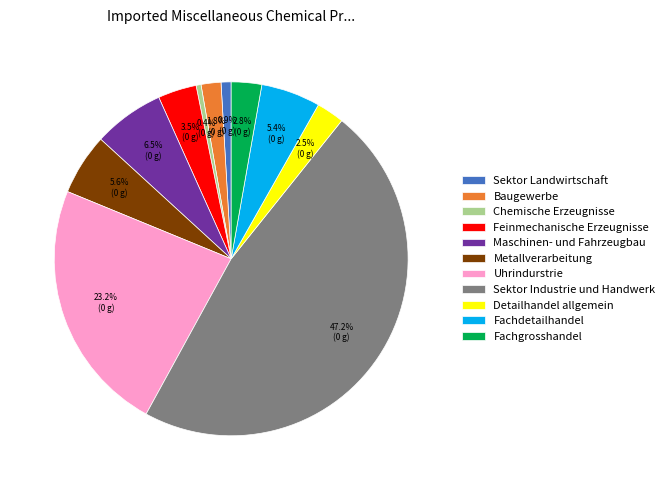

Is Maschinen- und Fahrzeugbau the majority of the pie?

No